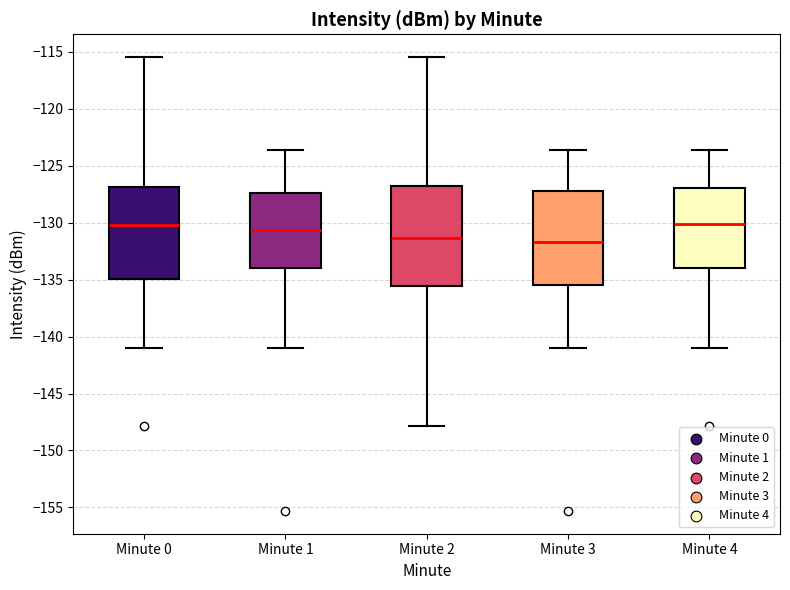

Reading left to right, transcribe this box plot: for each box, give where its median line is, the range the box spans, and where its two whiskers end, as read against the y-axis. The values are not printed on the chart, so give them approximately, as read against the axis.

Minute 0: median -130.0, box -135.0 to -127.0, whiskers -141.0 to -115.5
Minute 1: median -130.5, box -134.0 to -127.5, whiskers -141.0 to -123.5
Minute 2: median -131.5, box -135.5 to -127.0, whiskers -148.0 to -115.5
Minute 3: median -131.5, box -135.5 to -127.0, whiskers -141.0 to -123.5
Minute 4: median -130.0, box -134.0 to -127.0, whiskers -141.0 to -123.5